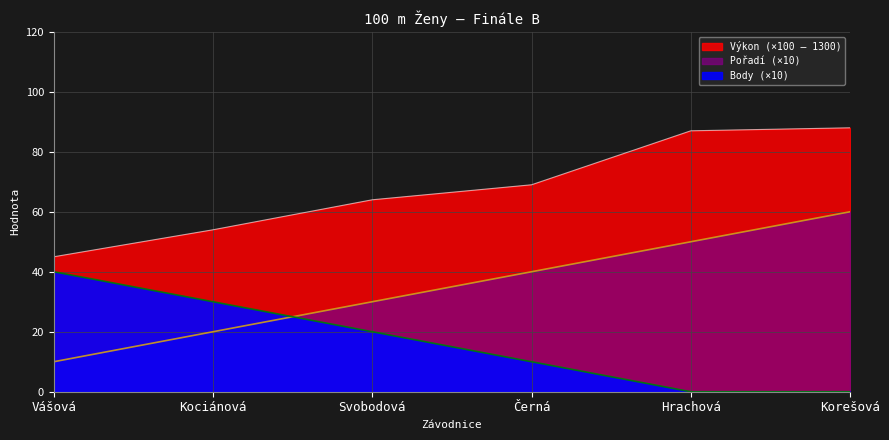

How many values in the Body series exceed 20?

2